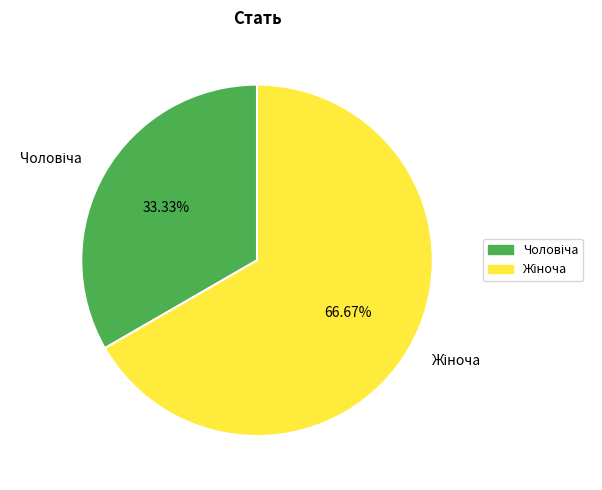

Does any single category account for the majority?

Yes